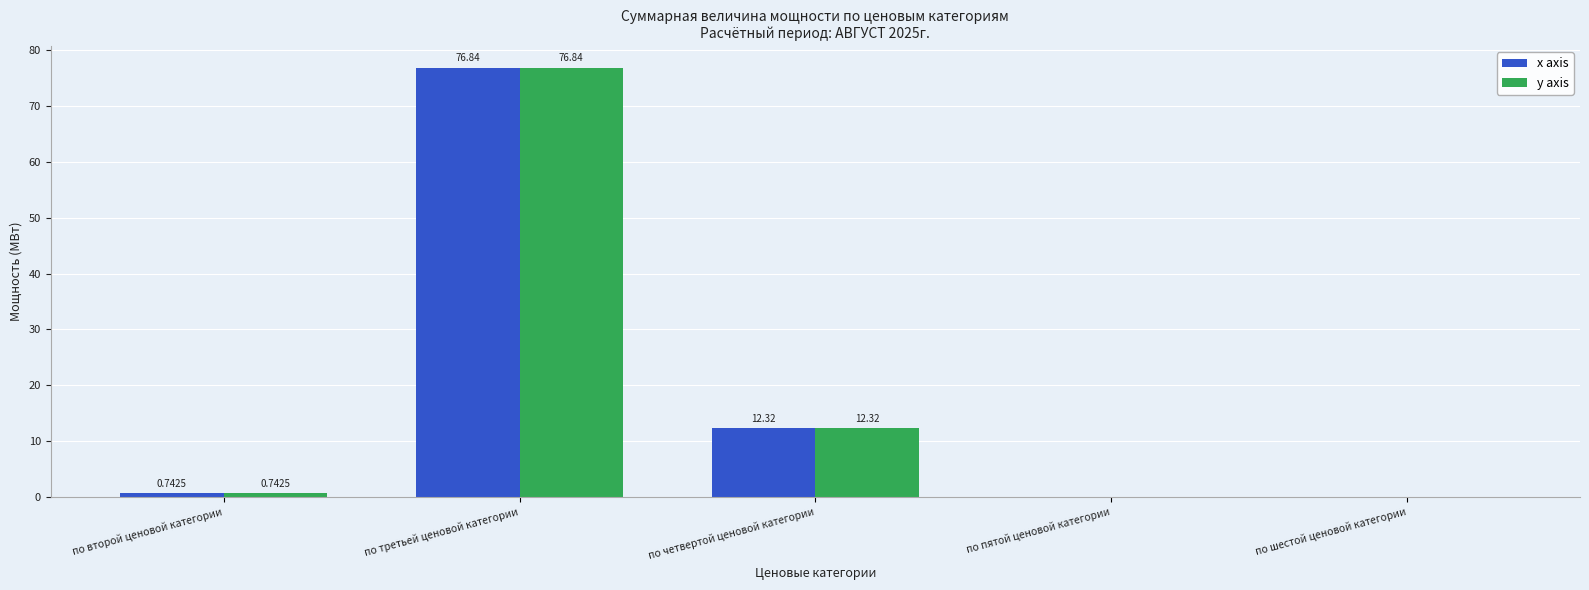

How many groups of bars are there?

5